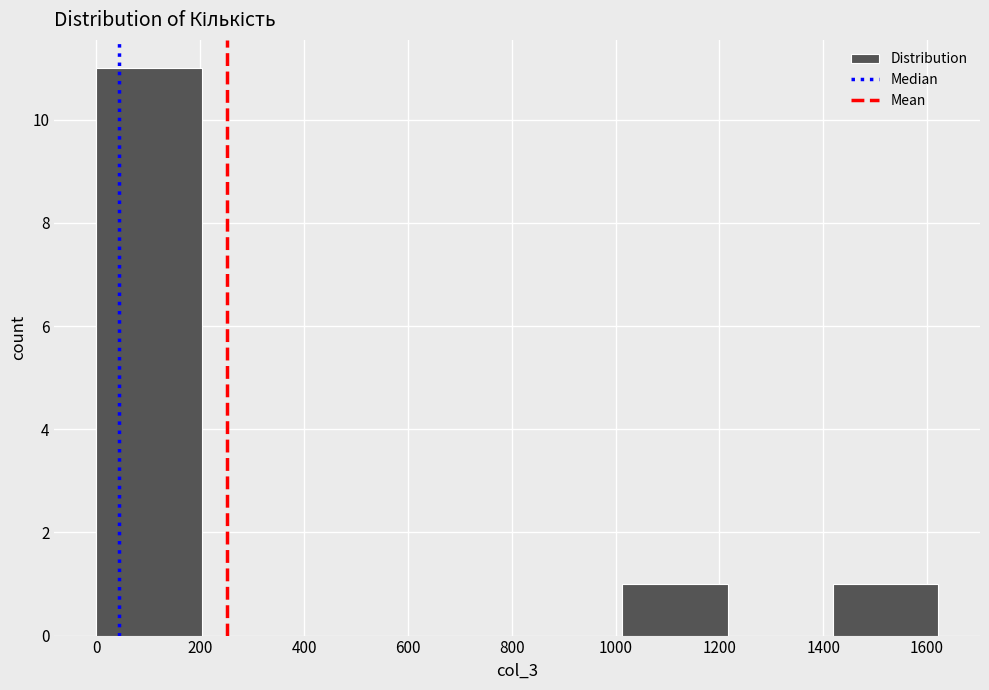

Reading left to right, list every bar in this chart as the range it spans on the x-axis followed by its height. Neither the bar edges nor the heights are printed on the chart, so give them approximately, as read against the axes.

0 to 200: 11
200 to 400: 0
400 to 600: 0
600 to 820: 0
820 to 1020: 0
1020 to 1220: 1
1220 to 1420: 0
1420 to 1620: 1